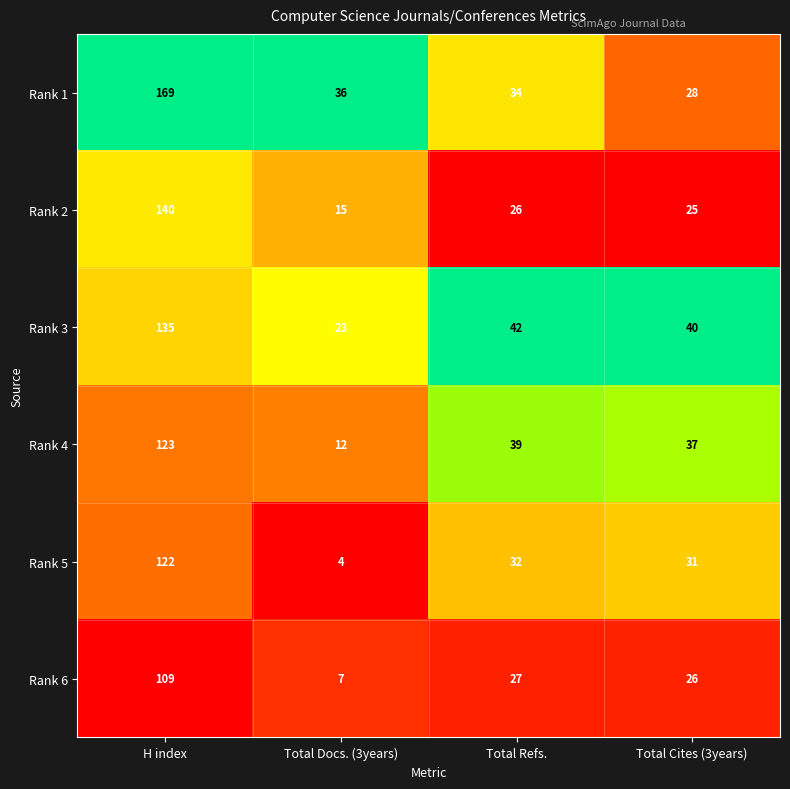

What is the spread (max minus min) of values at Total Cites (3years)?

15